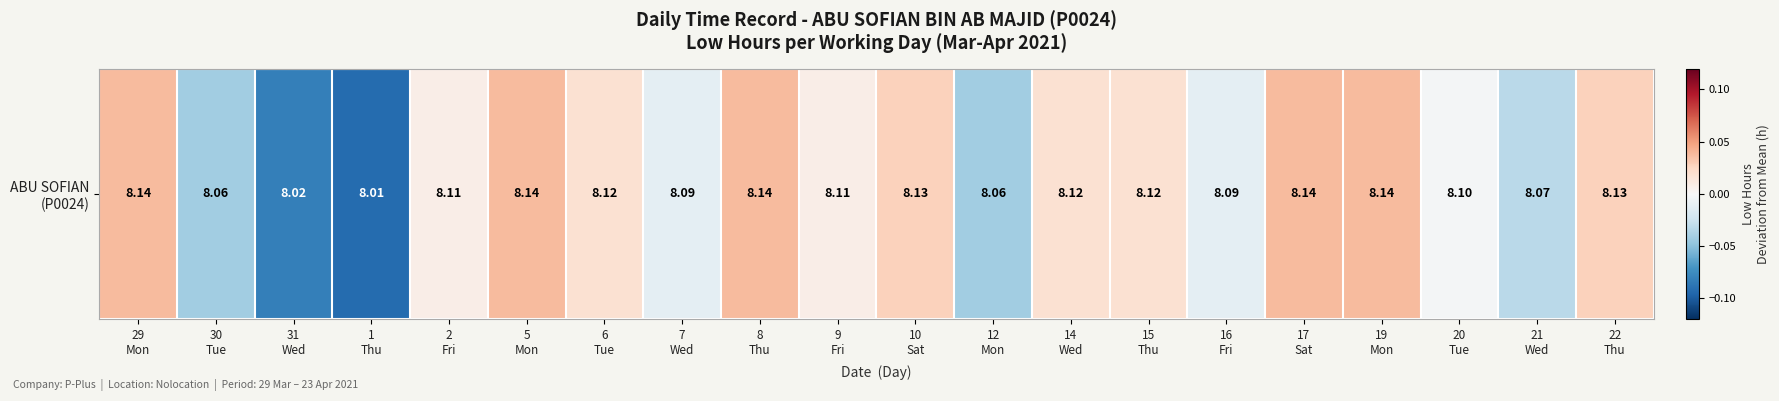

The chart shows a value of -0.0 at 16
Fri. True or false?

True